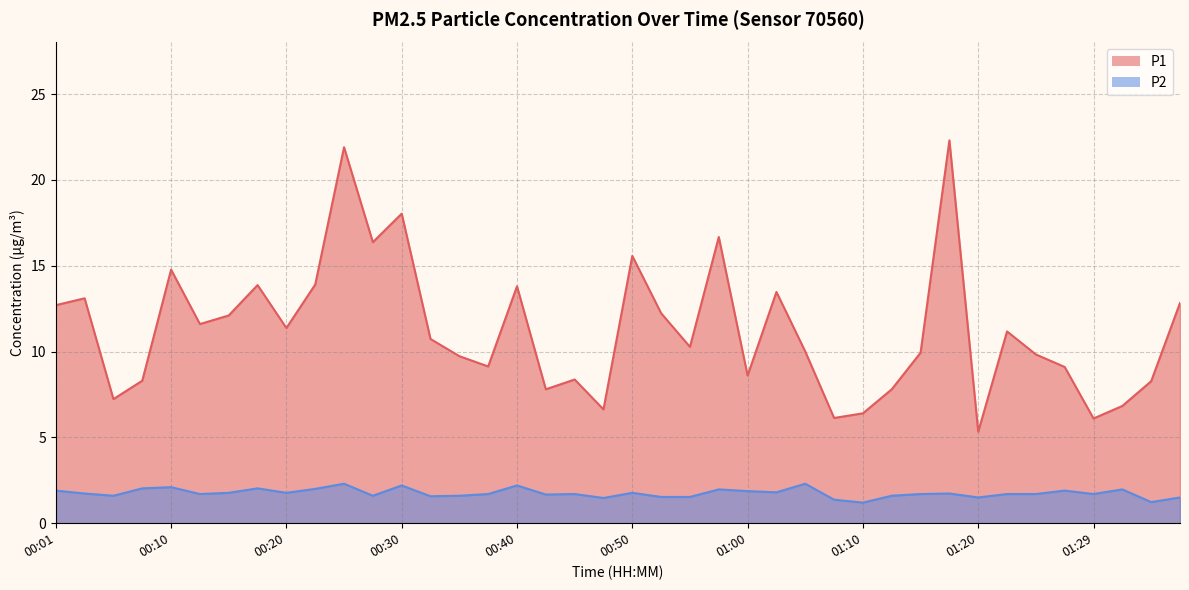

How many series are shown in this chart?

2